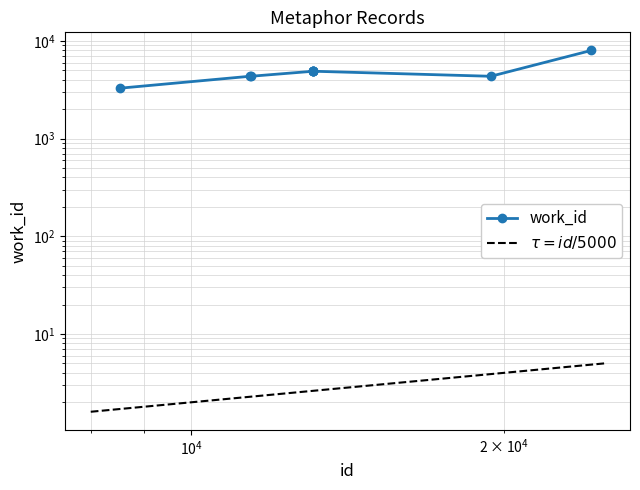

At which category does the data reach its first local valley?

19436